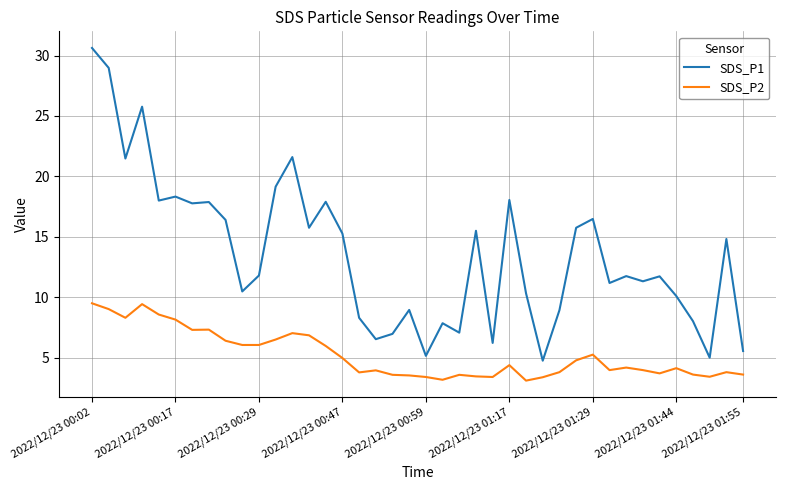

What is the difference between the maximum and minimum values in the SDS_P2 series?

6.4